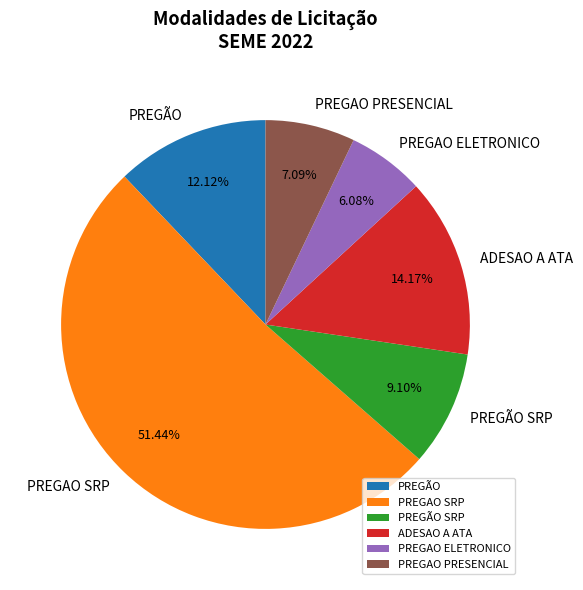

What is the largest slice in the pie chart?

PREGAO SRP